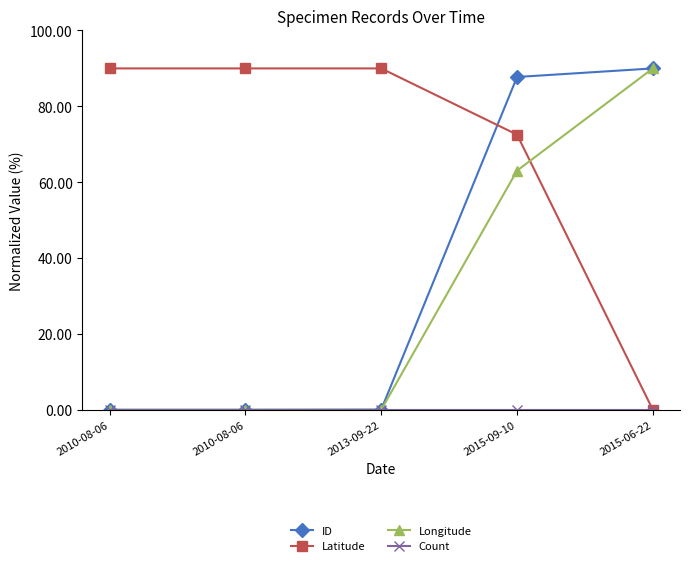

How many positive values does the Latitude series have?

4